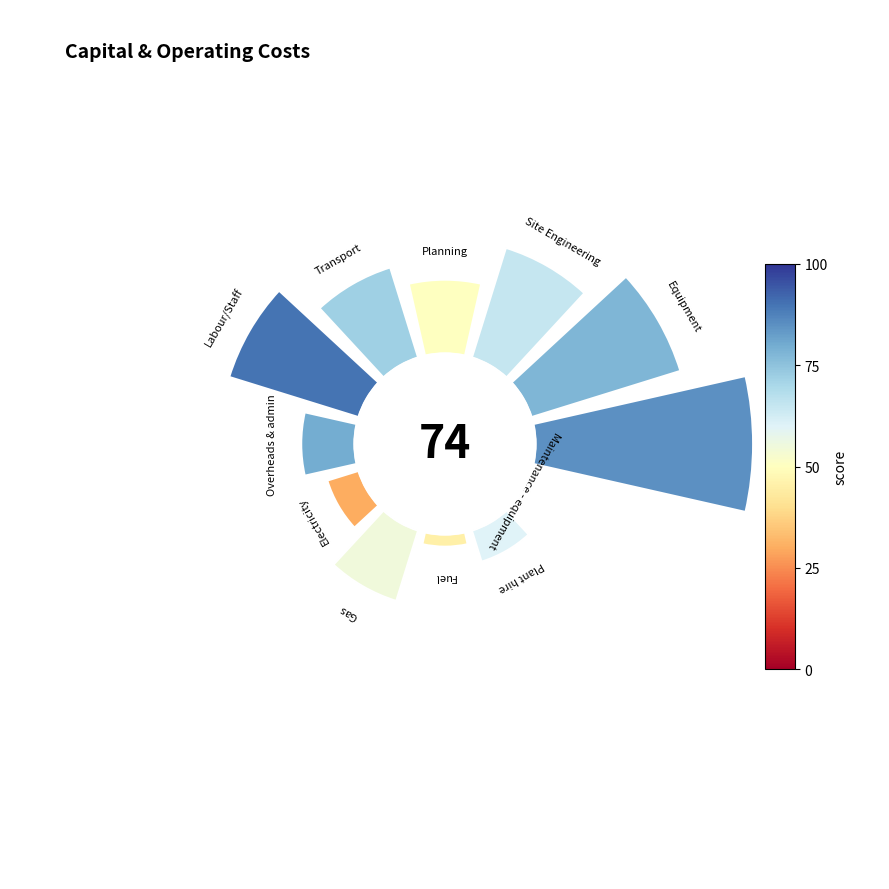

Is there any slice that represents more than half of the pie?

No